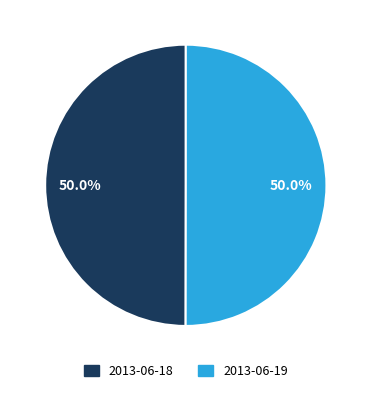

Approximately how many times larger is the value at 2013-06-18 compared to 2013-06-19?

1.0